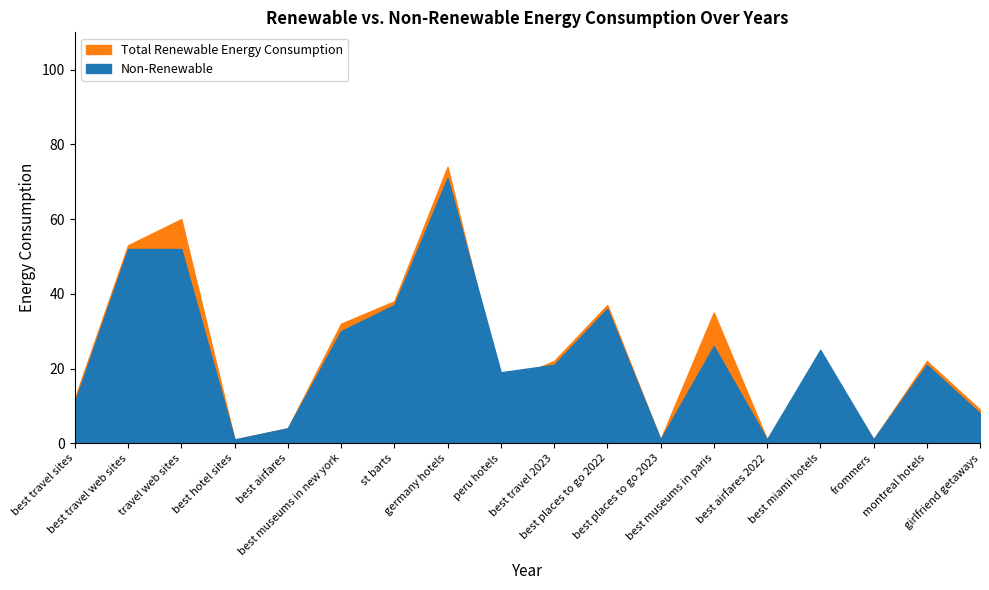

How many interior local valleys does the Total Renewable Energy Consumption series have?

5